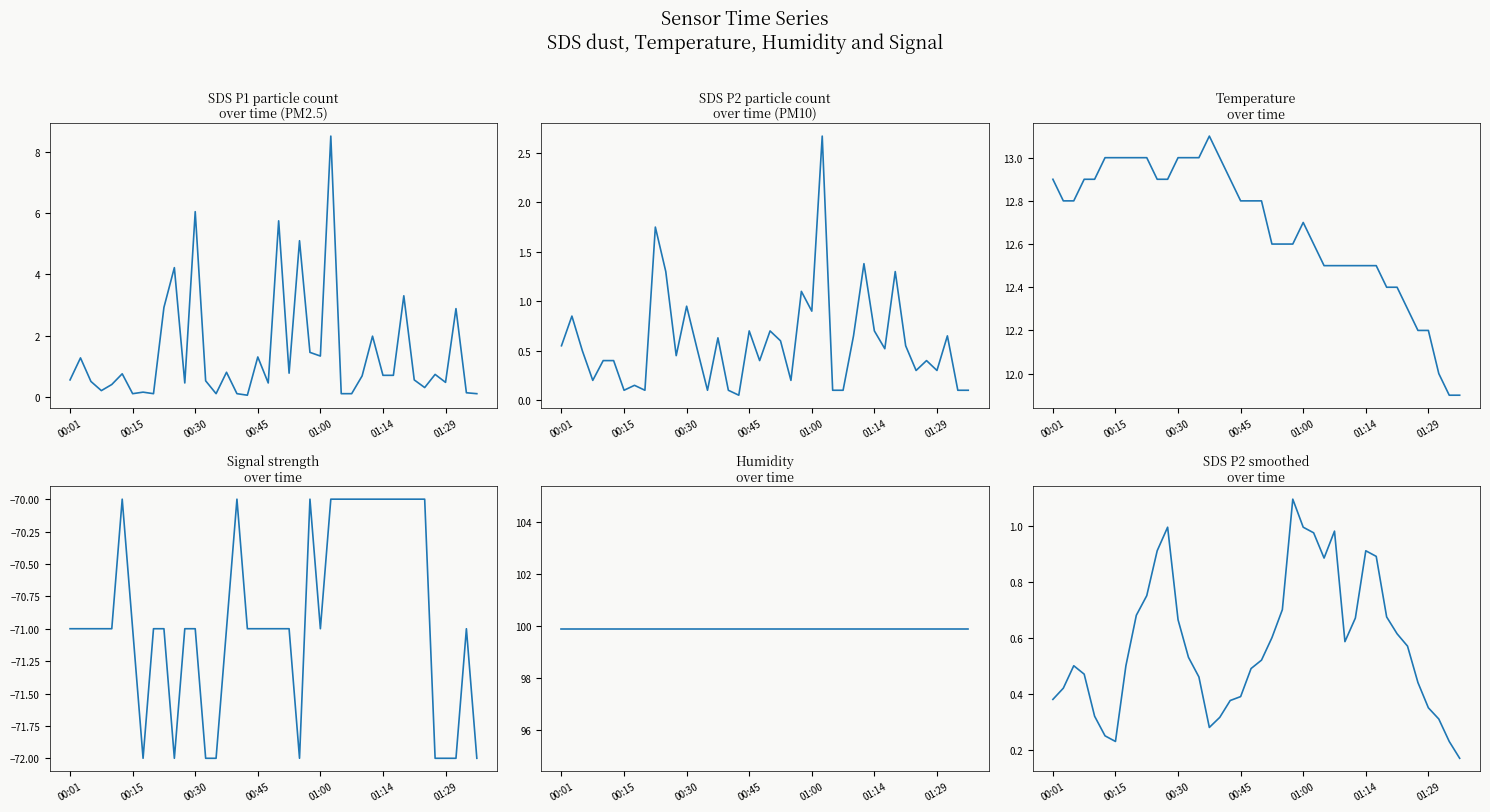

Between 29 and 01:00, which is larger?

29